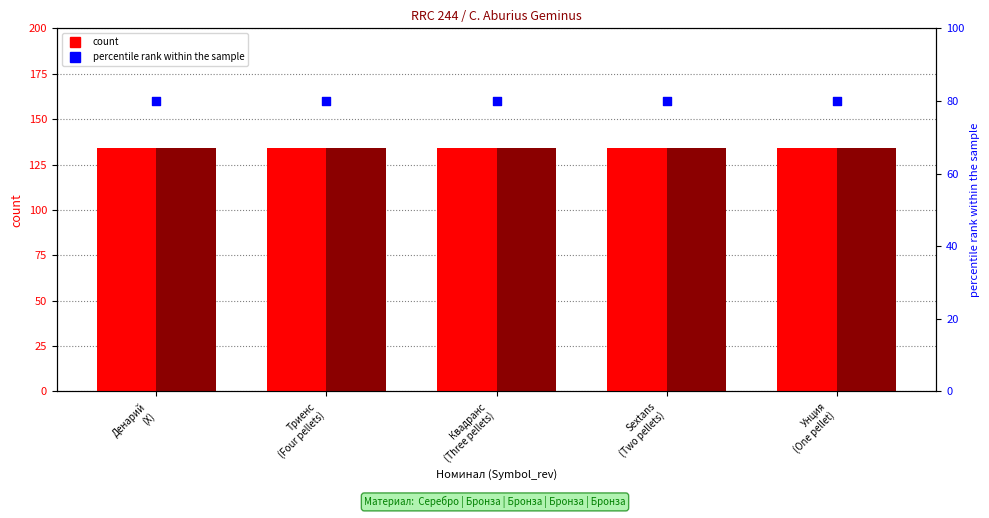

Which series contains the lowest Y value?

percentile rank within the sample